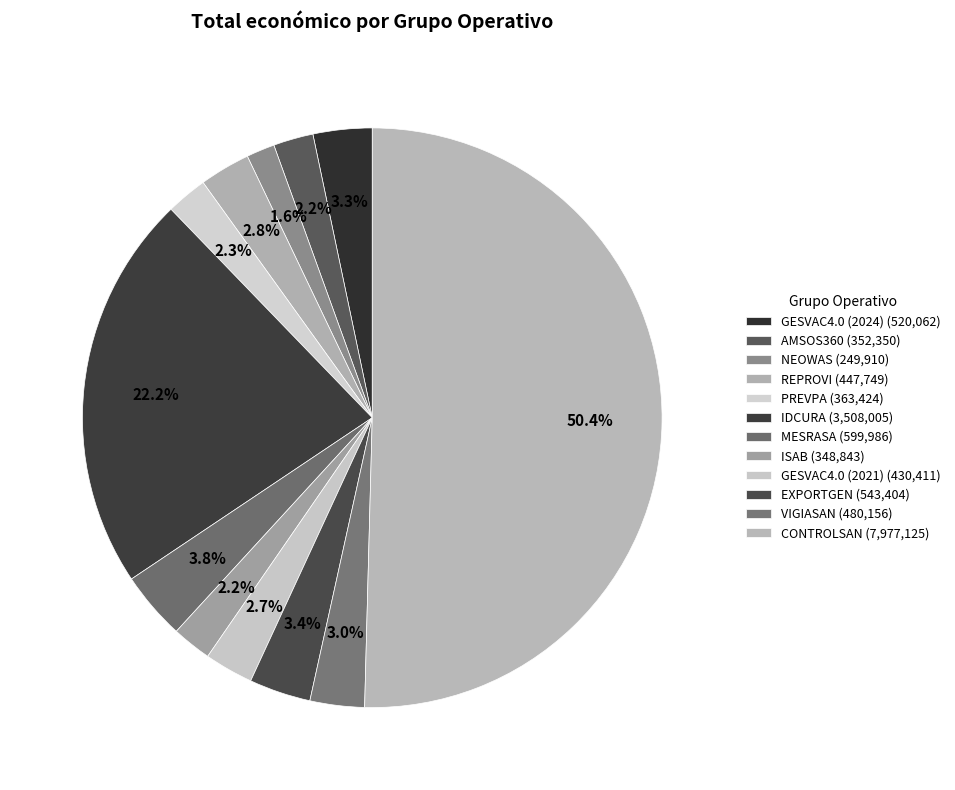

To the nearest percent, what is the average slice percentage?

8%